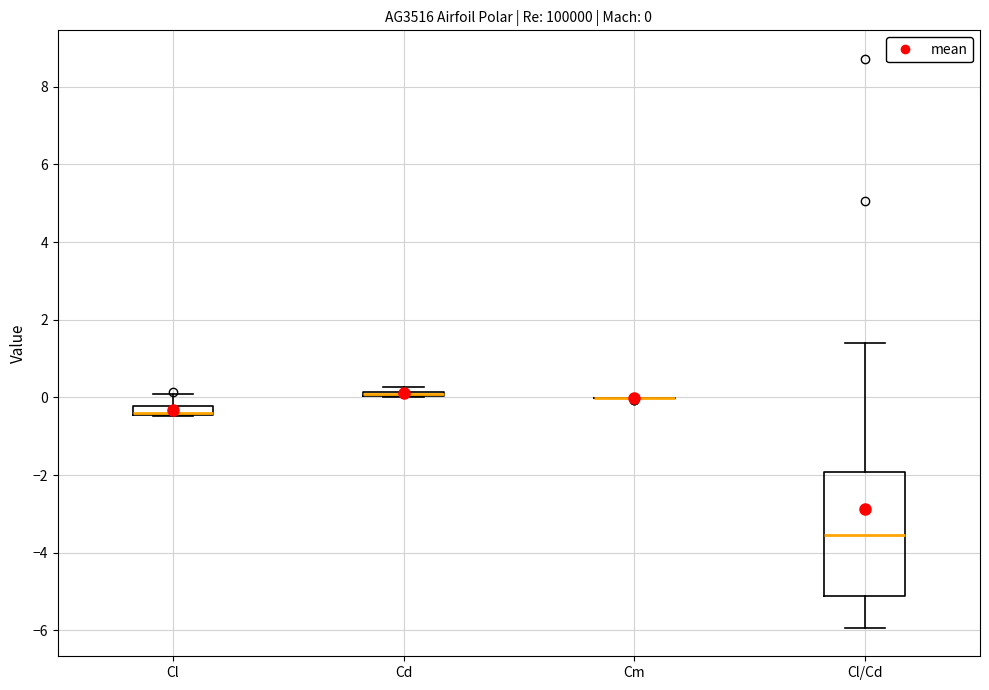

Comparing the boxes themselves (not the whiskers), which one is the tallest?

Cl/Cd